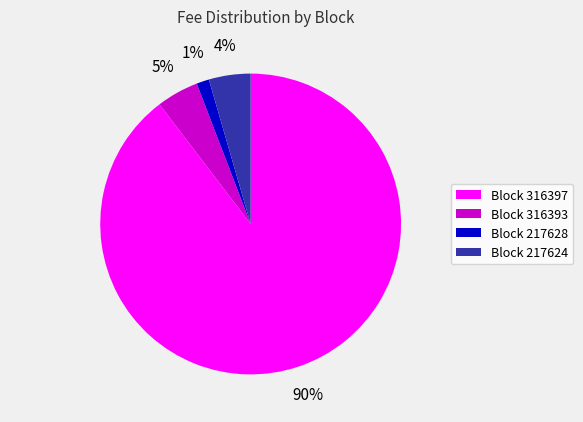

To the nearest percent, what is the combined percentage of Block 316397 and Block 217624?

94%